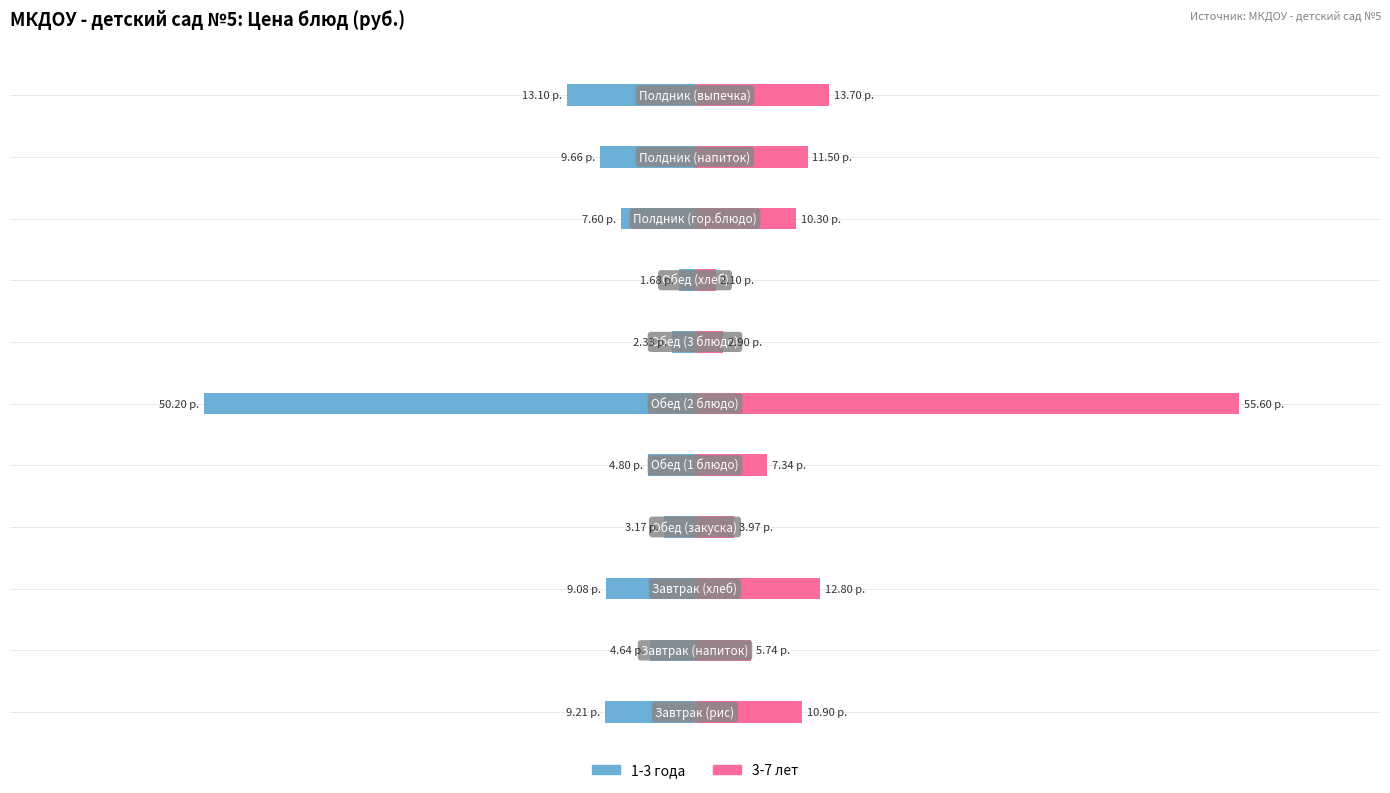

What is the spread (max minus min) of values at 10?

26.8